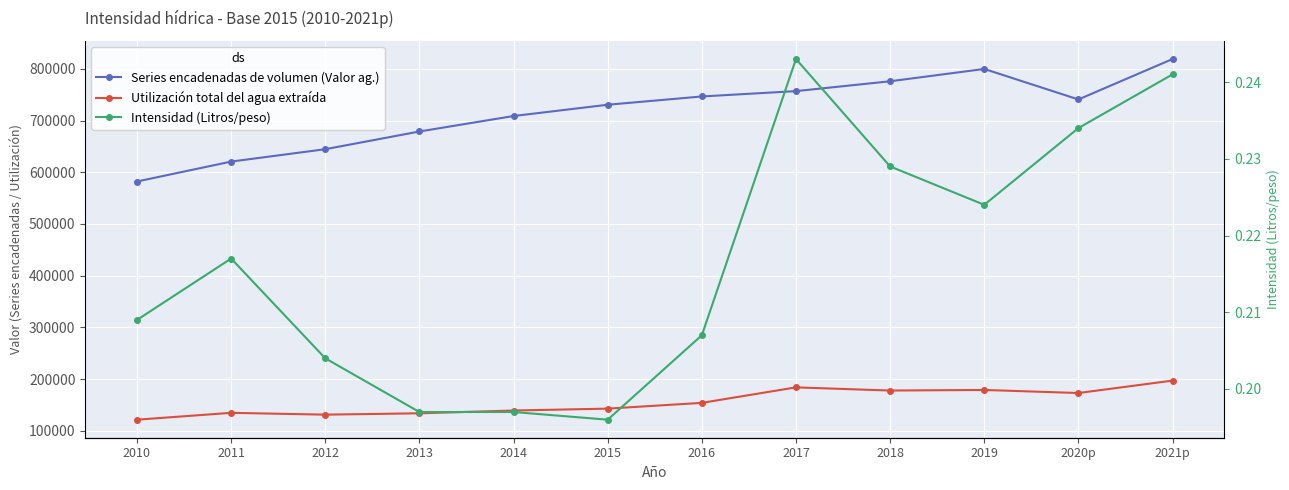

What is the difference between the Utilización total del agua extraída values at 2012 and 2020p?

41814.8